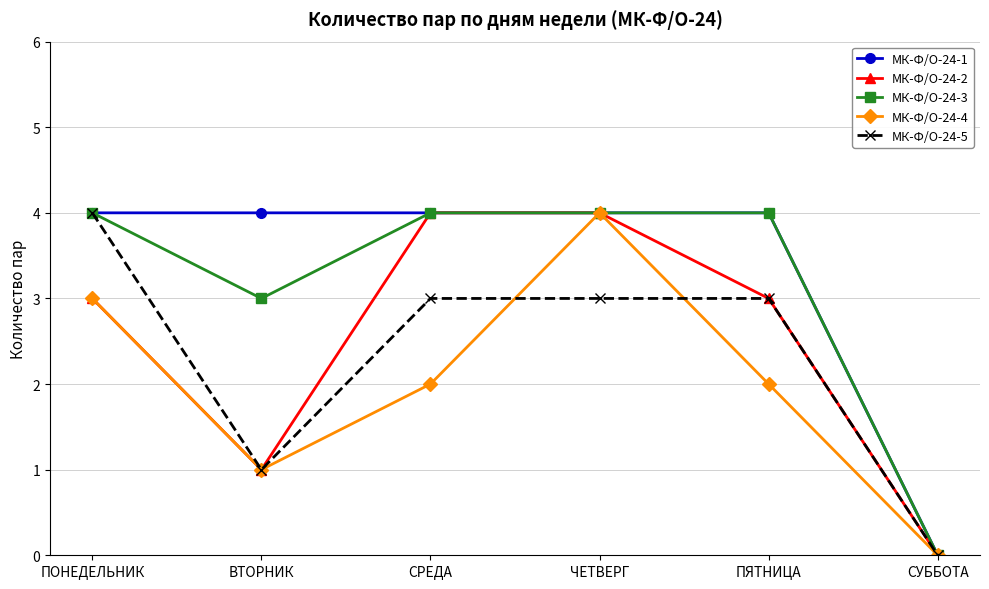

Is it true that МК-Ф/О-24-1 equals 4 at ПЯТНИЦА?

True